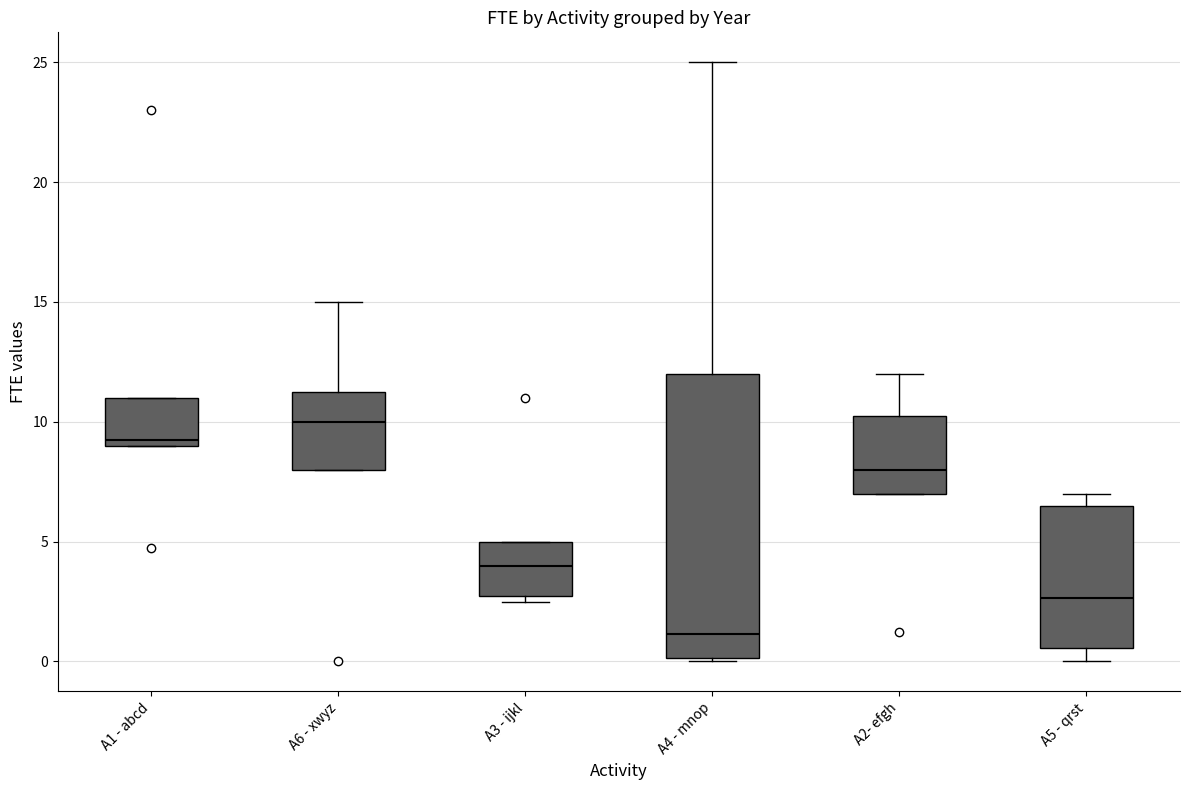

Where is the upper edge of the box for A1 - abcd on the y-axis? The values are not printed on the chart, so give them approximately, as read against the axis.

11.0